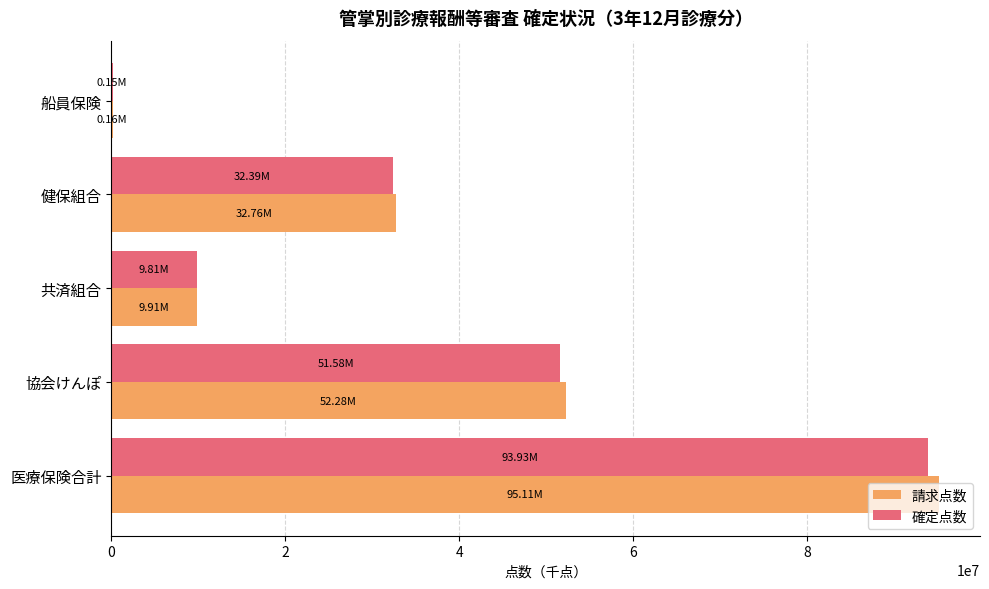

Where is 確定点数 nearest to the value 47043713?

協会けんぽ